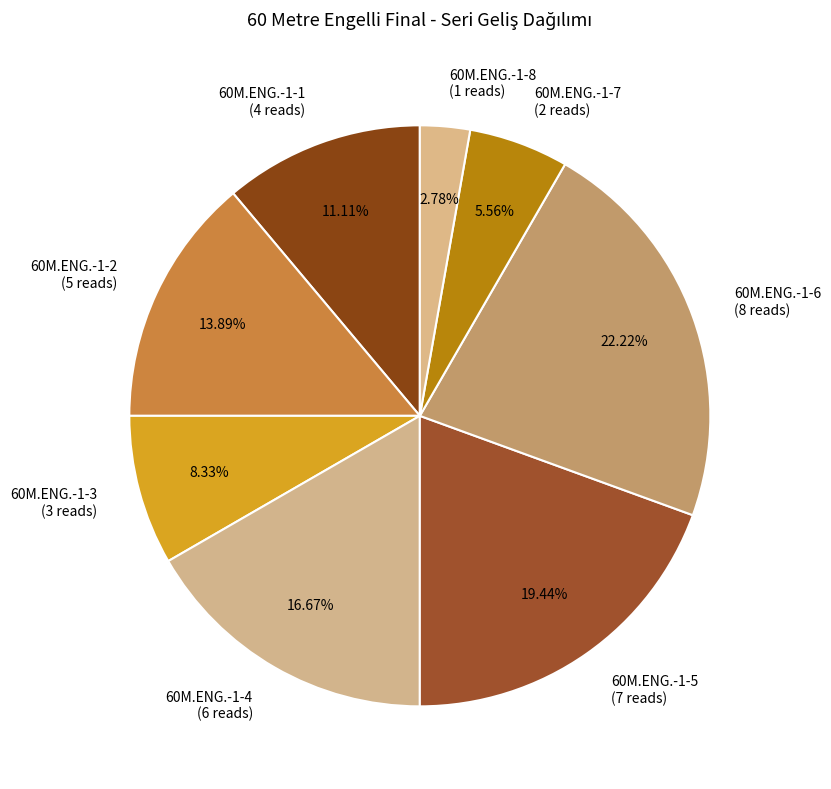

How many segments does this pie chart have?

8